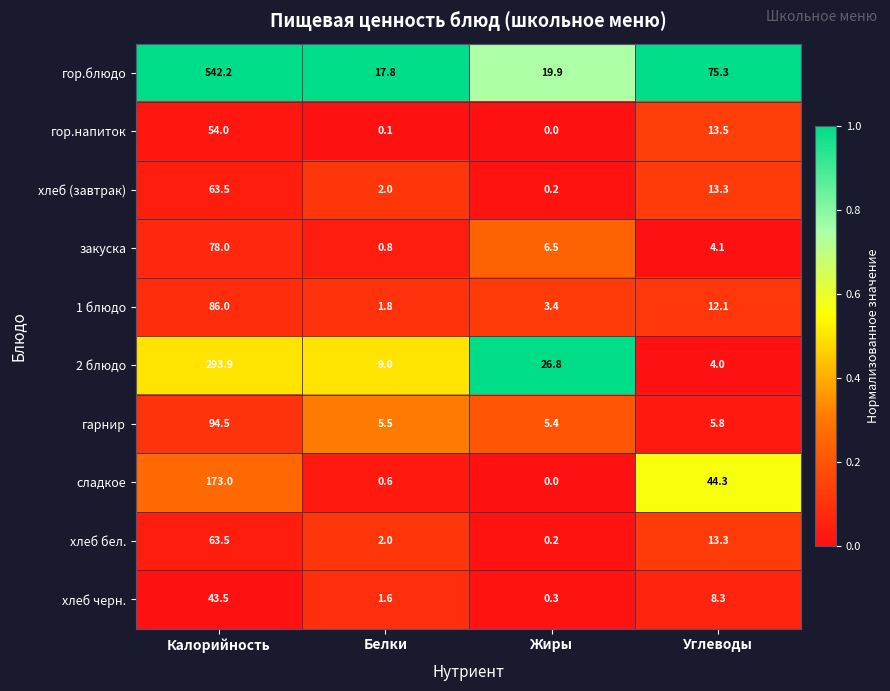

Which series has the largest total across all categories?

гор.блюдо